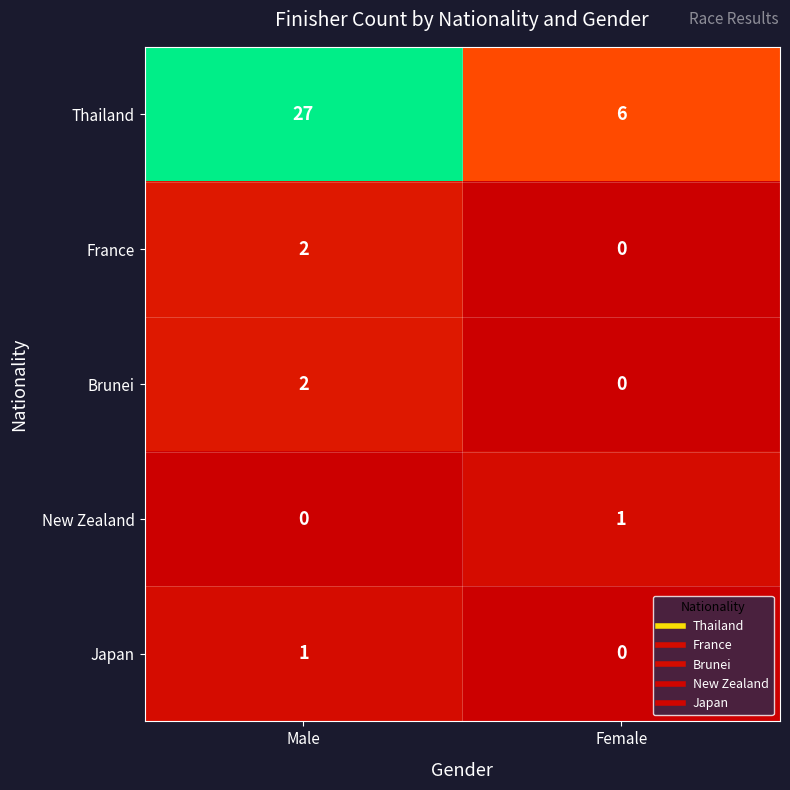

Between Male and Female, which series saw the biggest shift?

Thailand